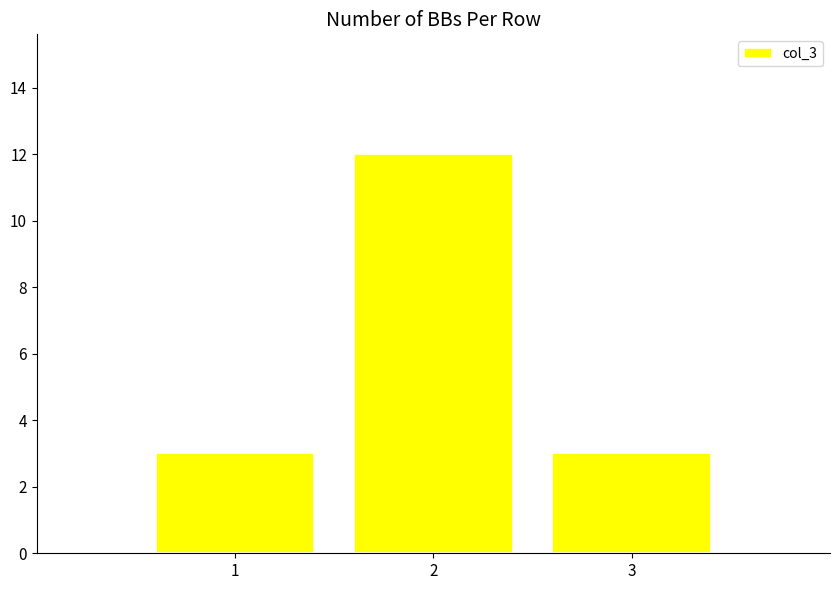

What is the value of the 2nd bar from the left?

12